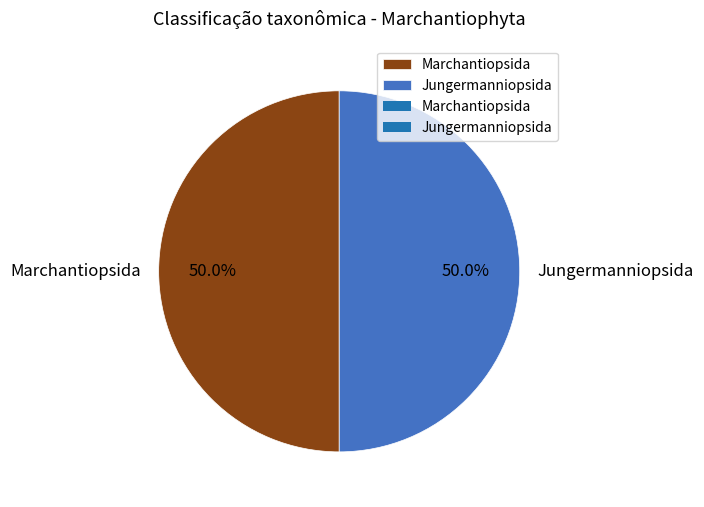

Approximately how many times larger is the value at Marchantiopsida compared to Jungermanniopsida?

1.0